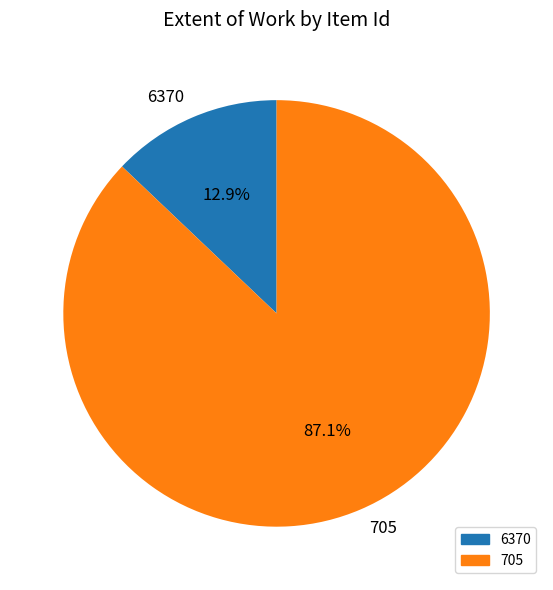

Count the number of slices in the pie.

2